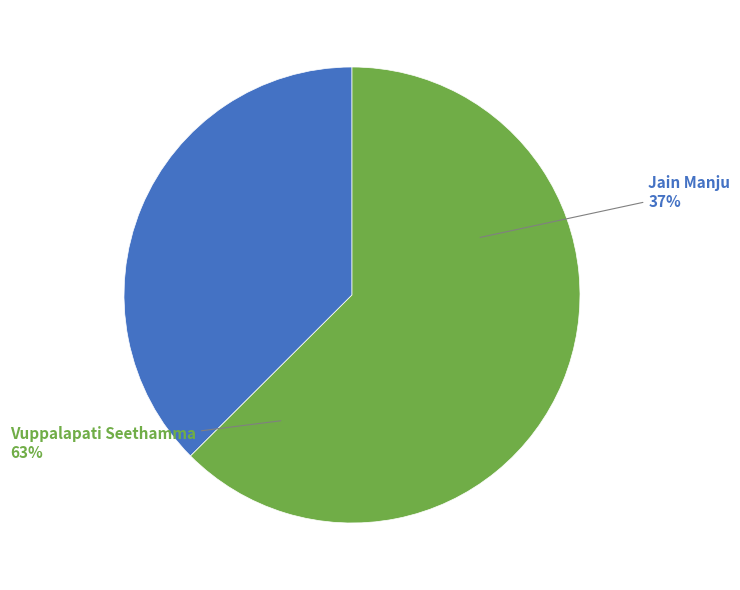

Rank the categories by value from highest to lowest.

Vuppalapati Seethamma, Jain Manju